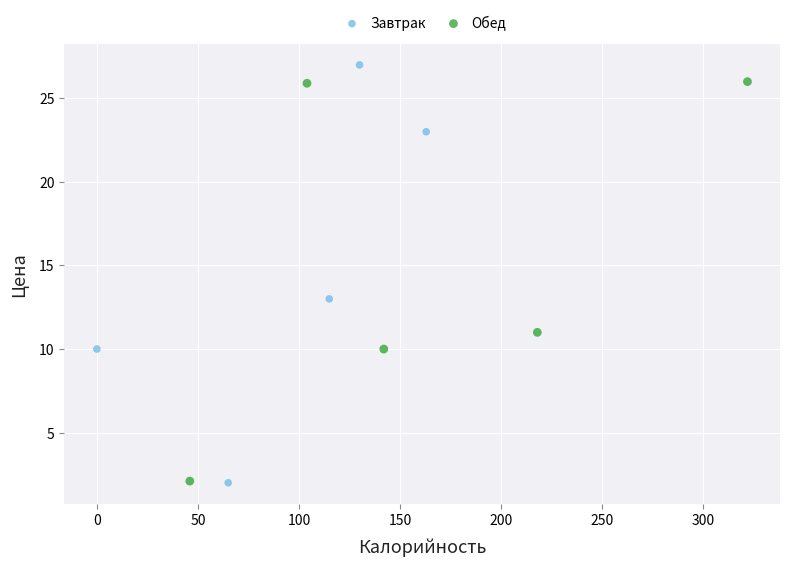

Which series reaches the maximum Y coordinate?

Завтрак